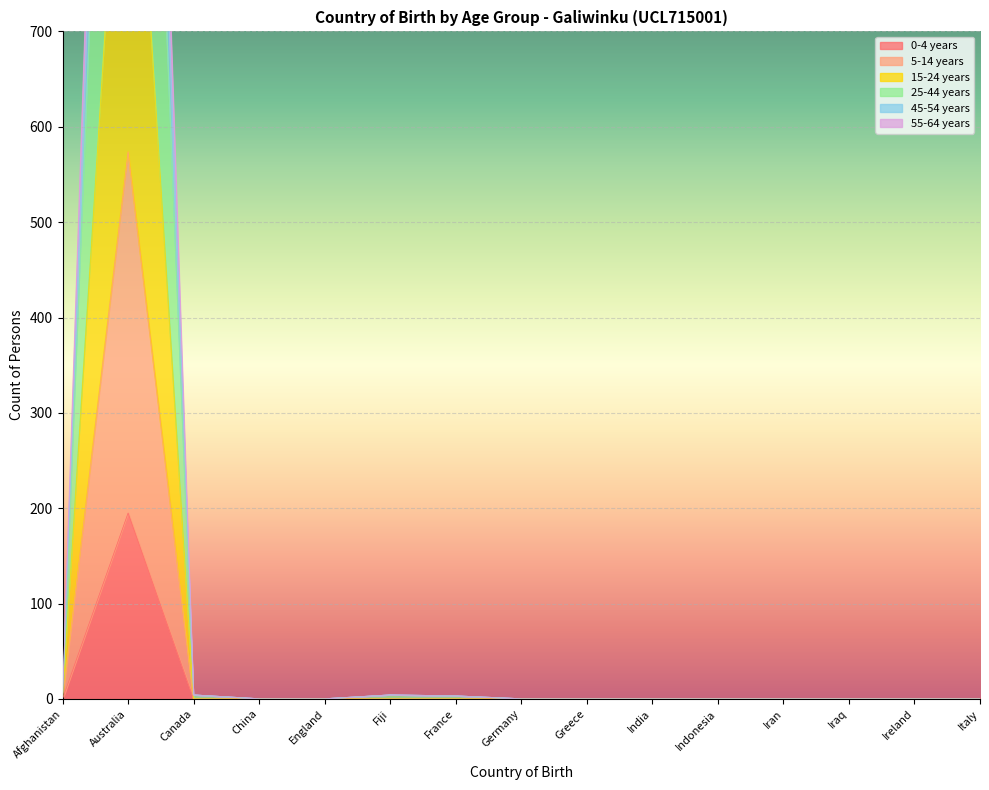

True or false: 45-54 years and 15-24 years cross at least once.

False